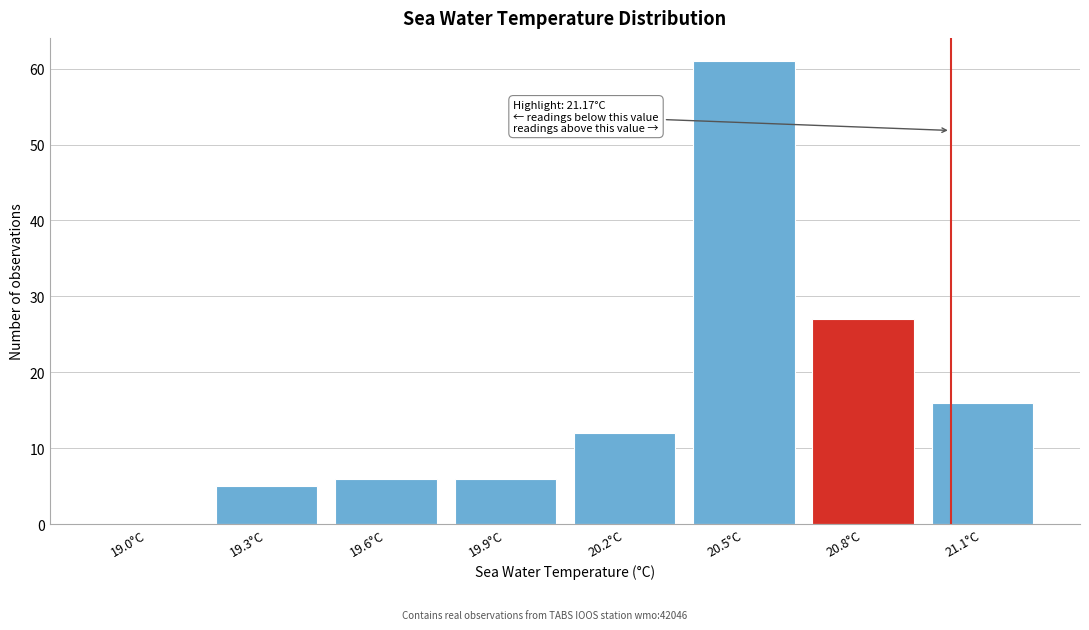

Reading right to left, list all the values displayed in this chart.

21.1°C=16	20.8°C=27	20.5°C=61	20.2°C=12	19.9°C=6	19.6°C=6	19.3°C=5	19.0°C=0